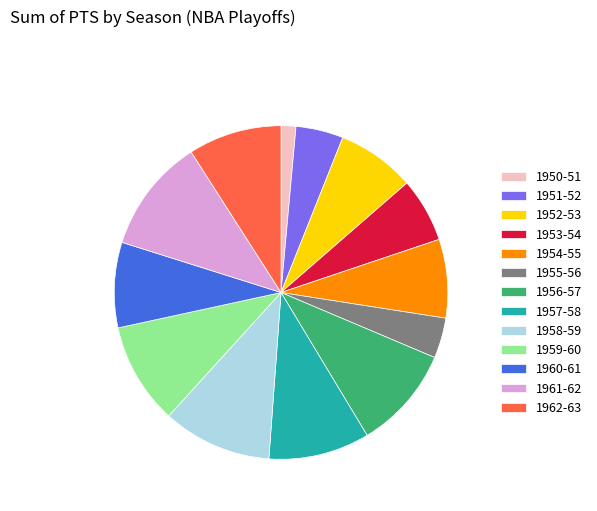

The 1960-61 slice represents 8% of the pie. True or false?

True